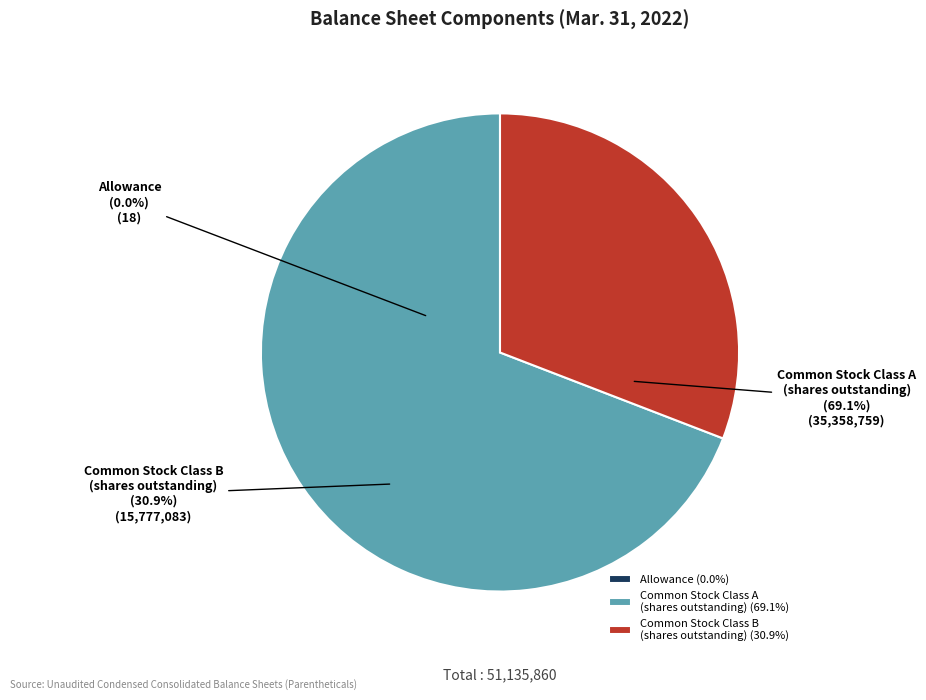

Rank the categories by value from highest to lowest.

Common Stock Class A
(shares outstanding), Common Stock Class B
(shares outstanding), Allowance